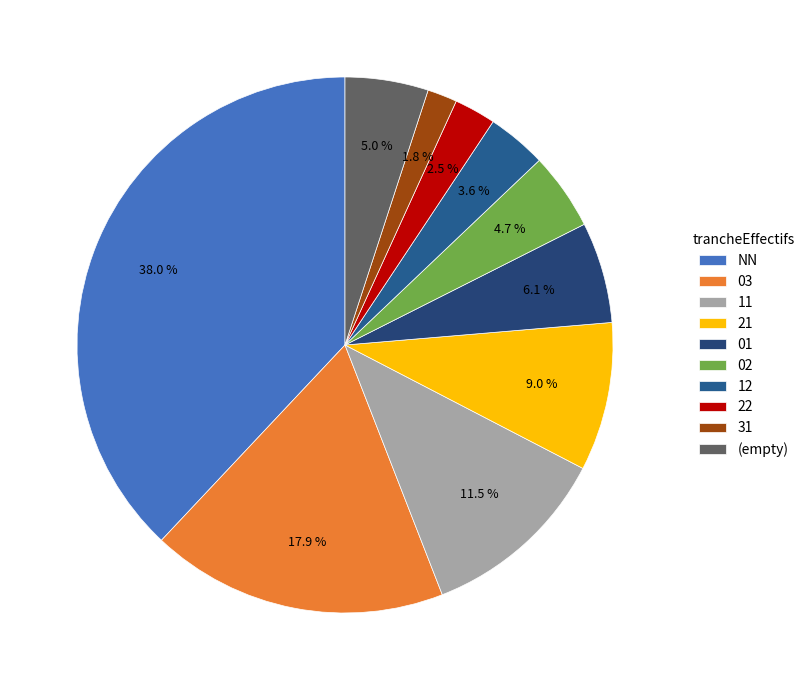

Do NN and 22 together represent more than half of the pie?

No